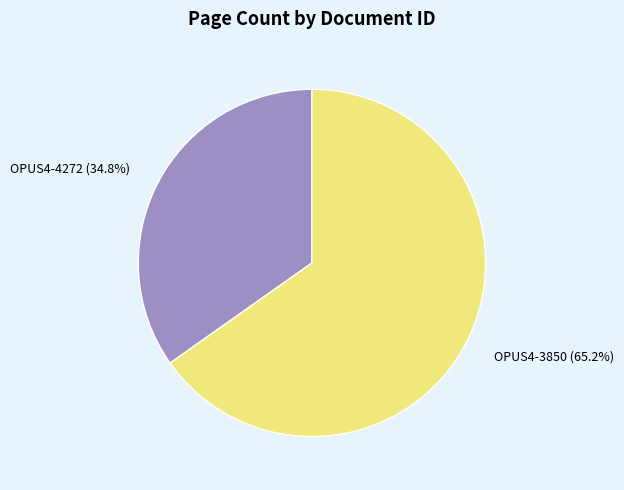

Which slice represents more than half of the pie?

OPUS4-3850